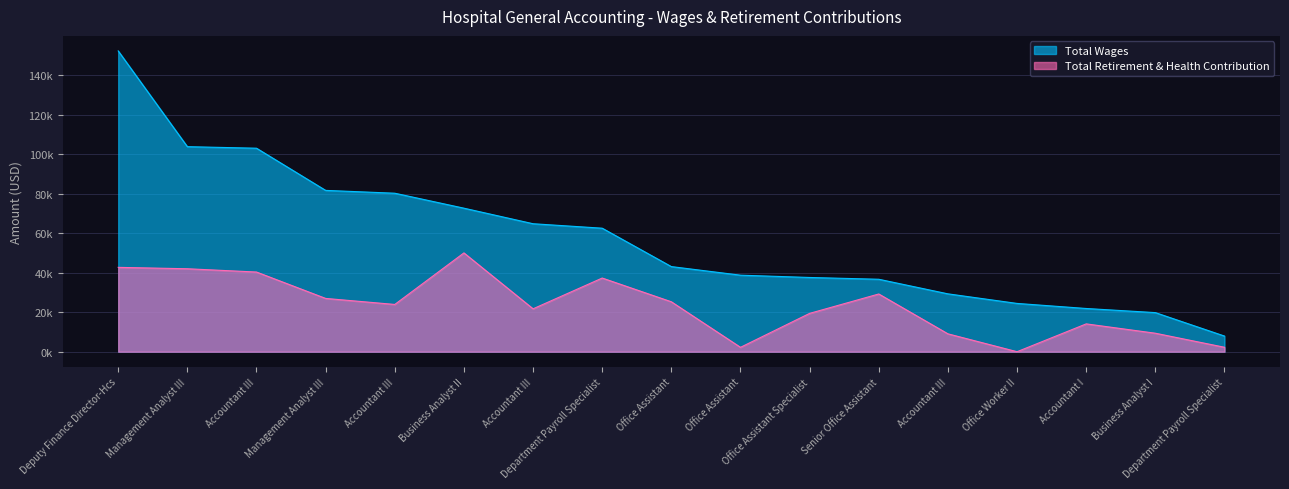

At which category is the sum across all series the highest?

Deputy Finance Director-Hcs